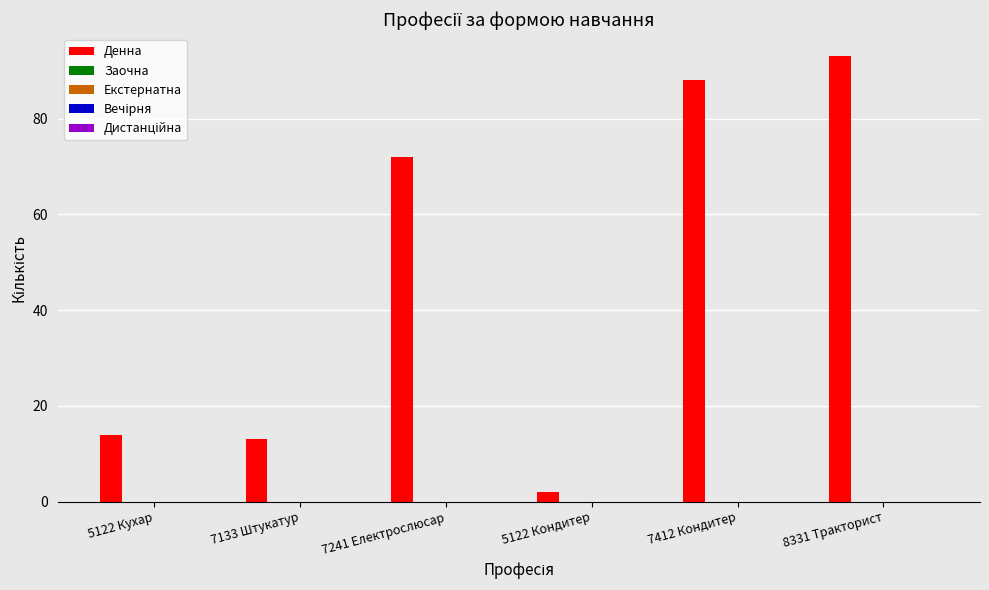

What is the sum of all values?

282